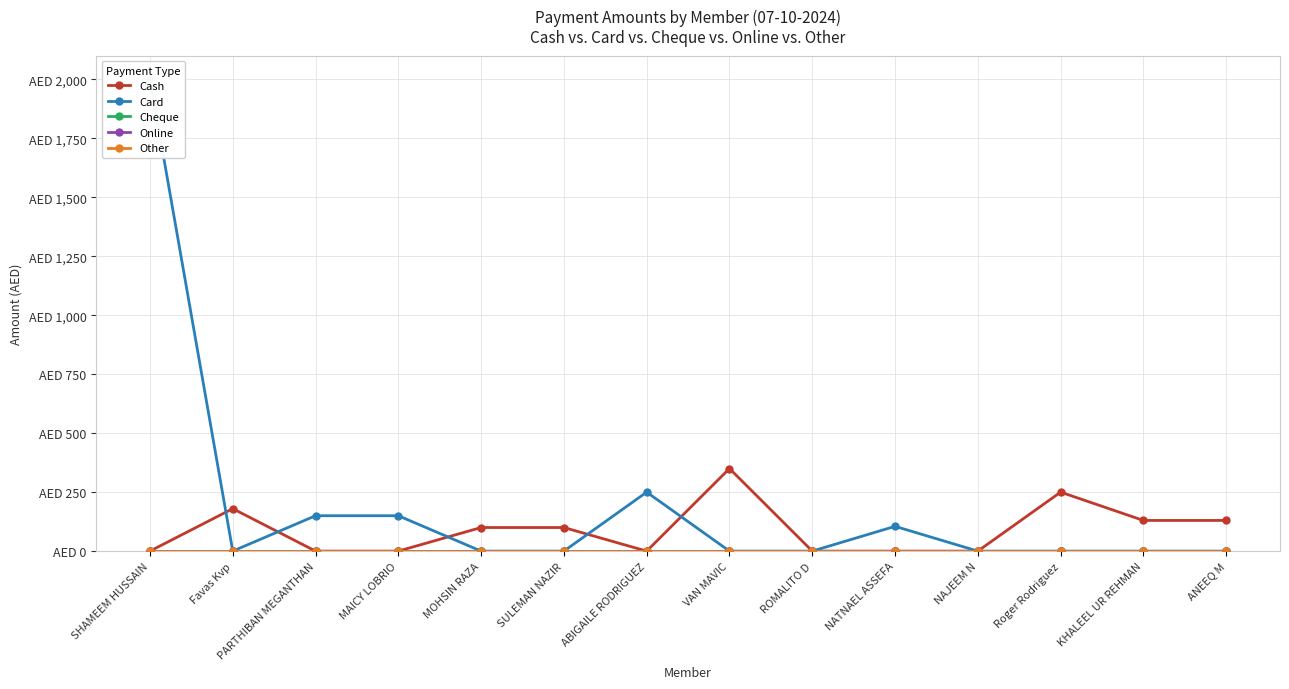

Rank the series at ABIGAILE RODRIGUEZ from highest to lowest value.

Card, Cash, Cheque, Online, Other